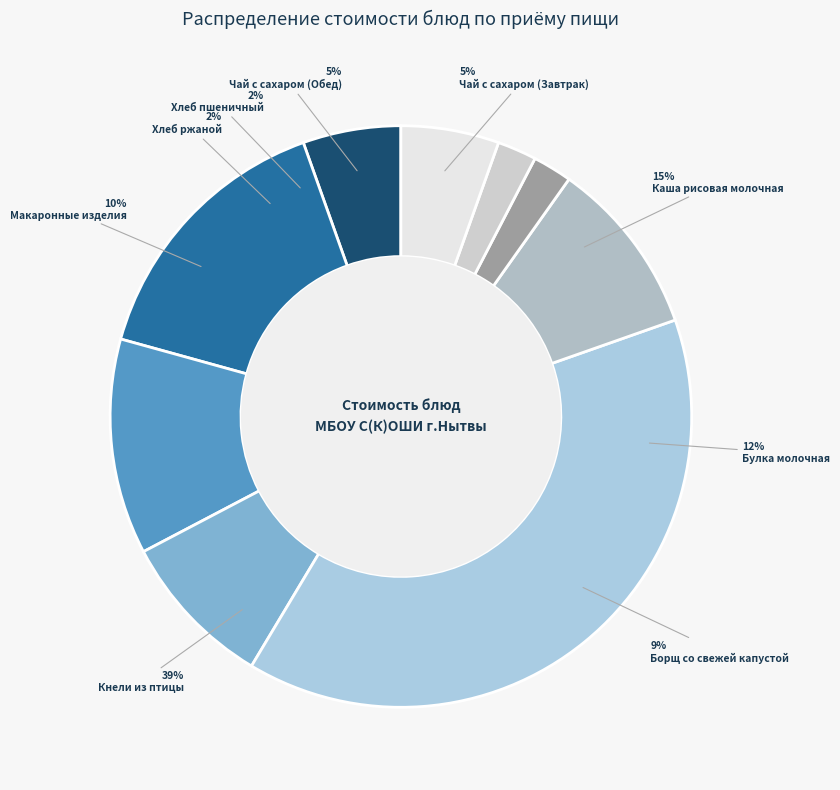

How many slices are in this pie chart?

9